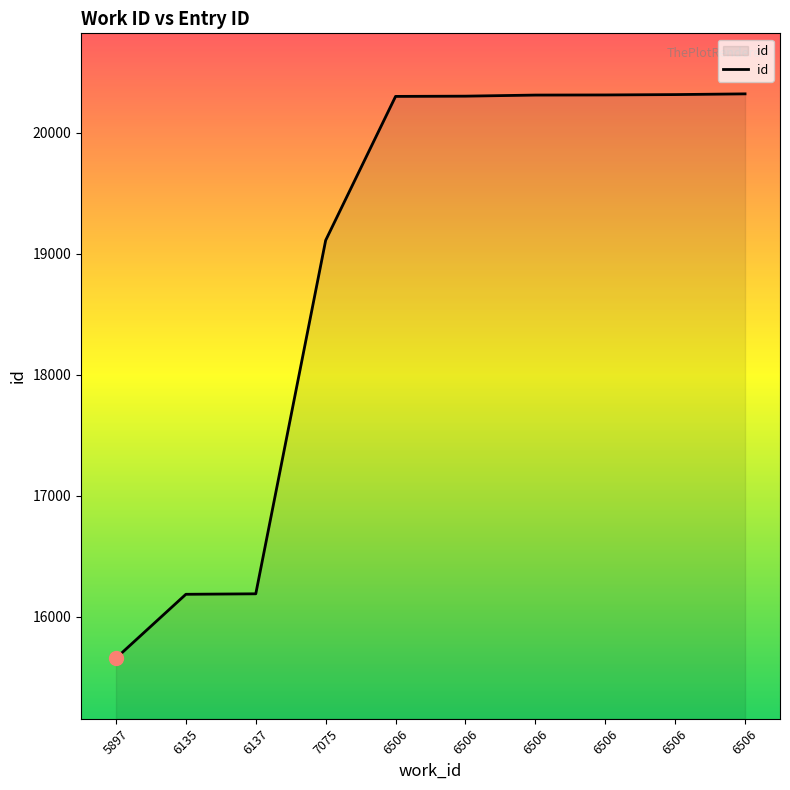

Reading left to right, what are all the values shown in this chart?

5897=15658	6135=16186	6137=16190	7075=19110	6506=20299	6506=20301	6506=20310	6506=20311	6506=20314	6506=20320